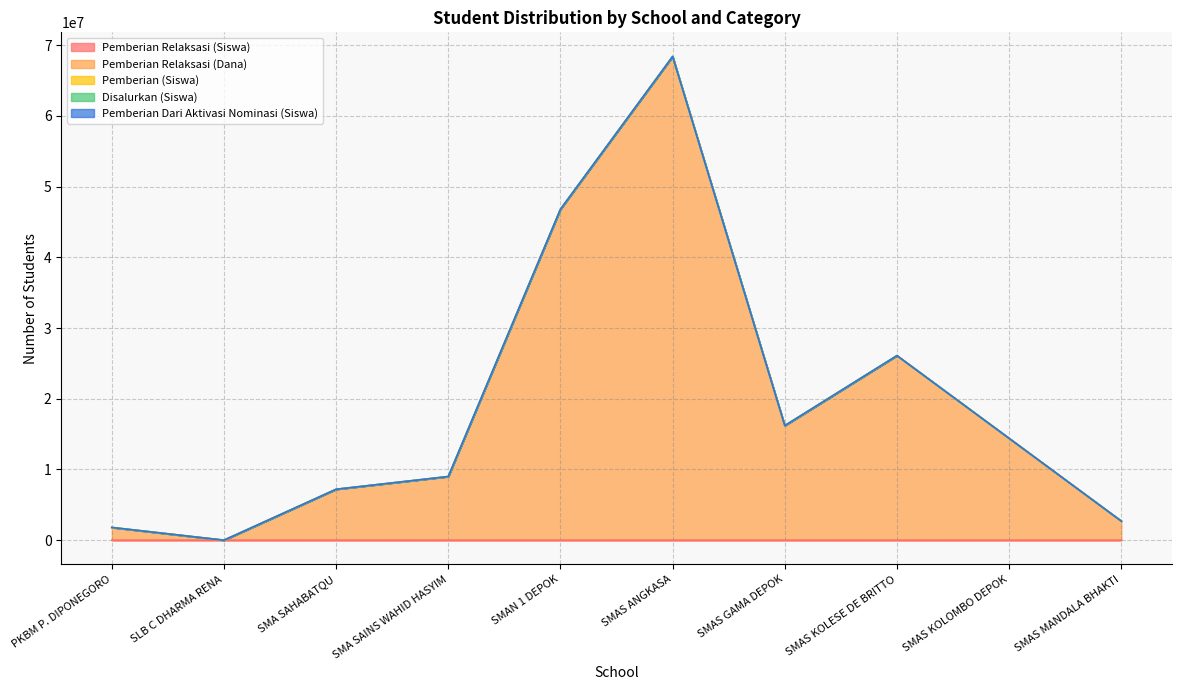

In Pemberian Relaksasi (Siswa), how many points are lower than both neighbors (excluding endpoints)?

2